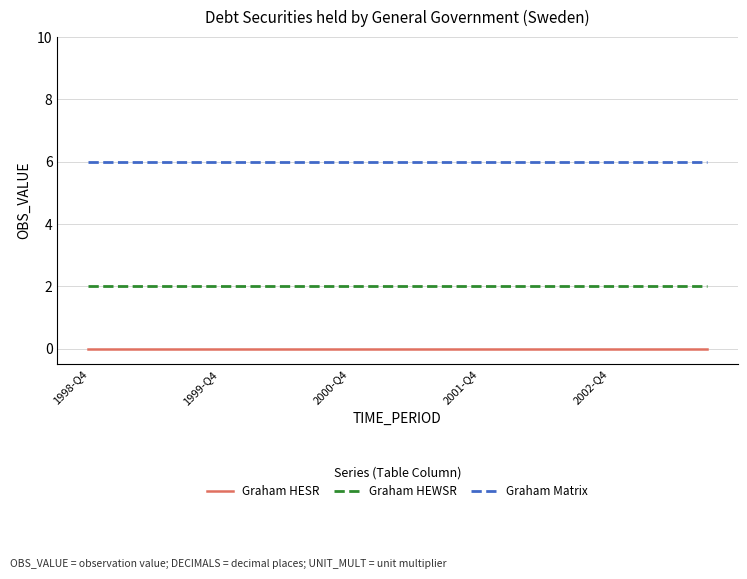

Which series has the largest total across all categories?

Graham Matrix